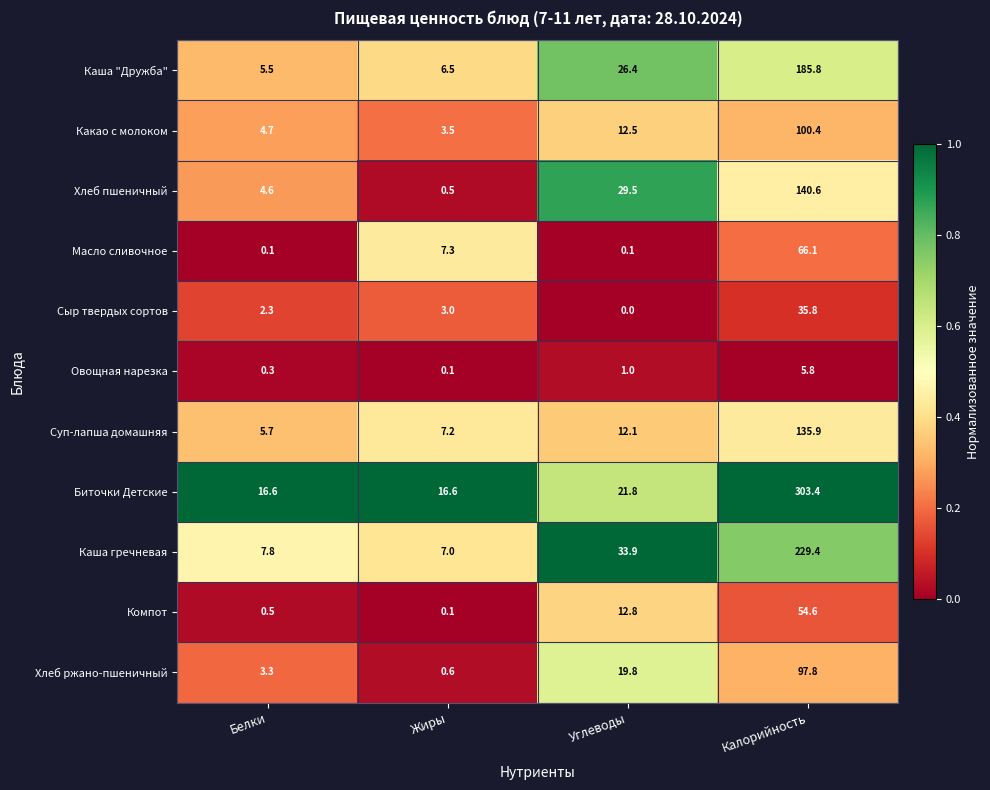

The value of Каша "Дружба" at Калорийность is 185.8. True or false?

True